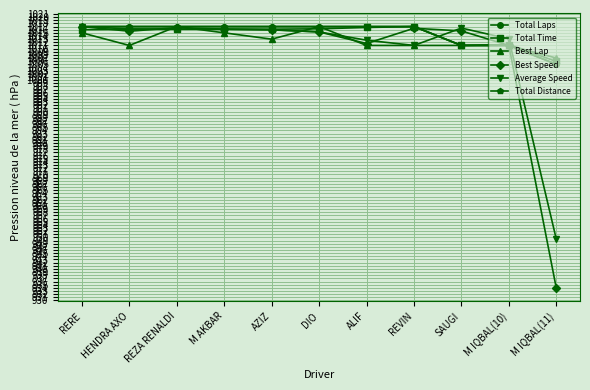

Between AZIZ and SAUGI, which series saw the biggest shift?

Total Laps